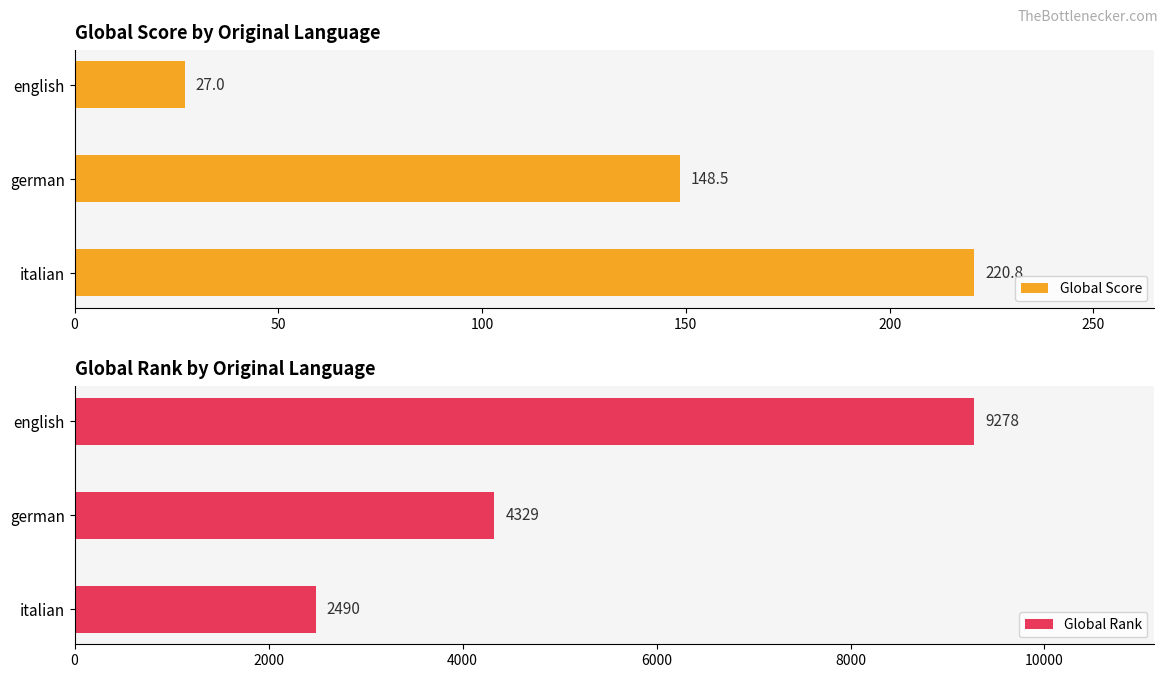

Reading left to right, what are all the values shown in this chart?

Global Score: 220.8	148.5	27.0
Global Rank: 2490.0	4329.0	9278.0